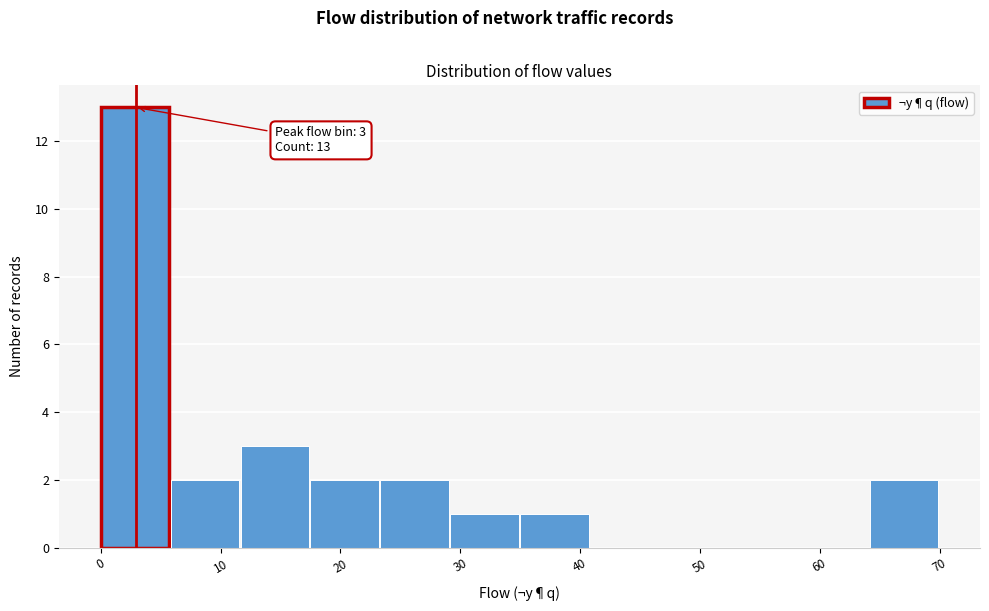

Over which range of the x-axis is the bar tallest?

0 to 6